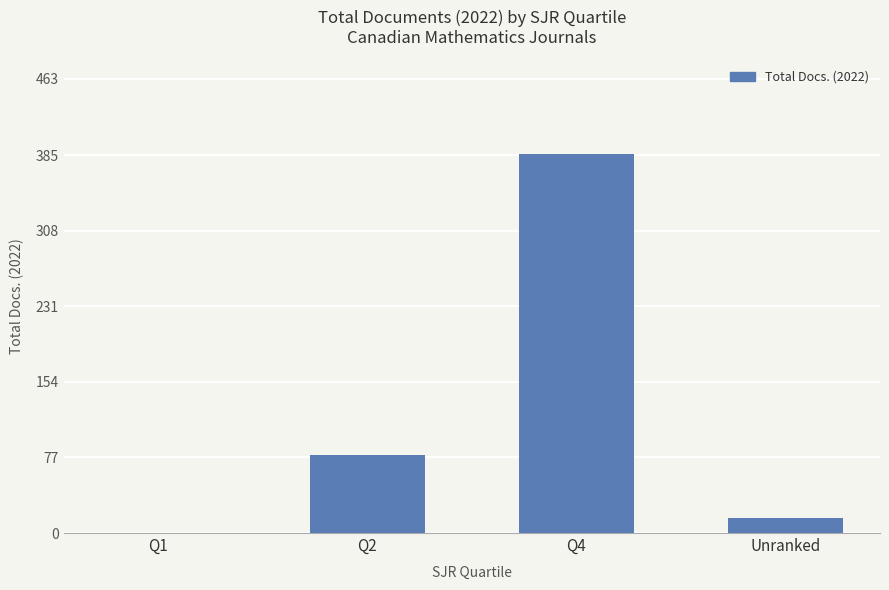

What is the sum of all values?

481